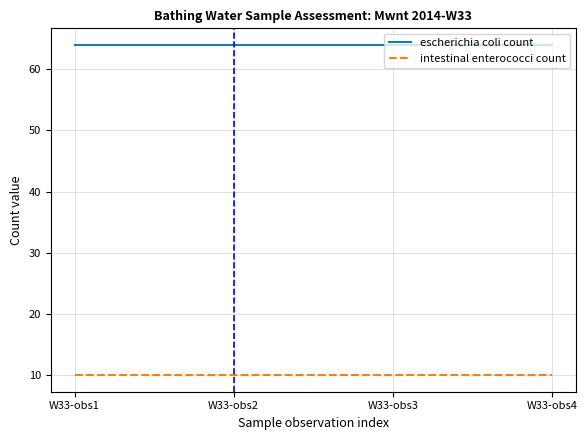

How many lines are shown in the chart?

2